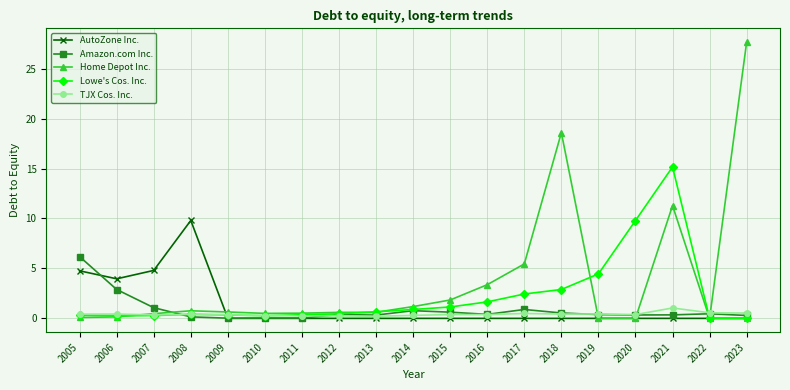

True or false: Lowe's Cos. Inc. has a value of 0.3 at 2005.

True